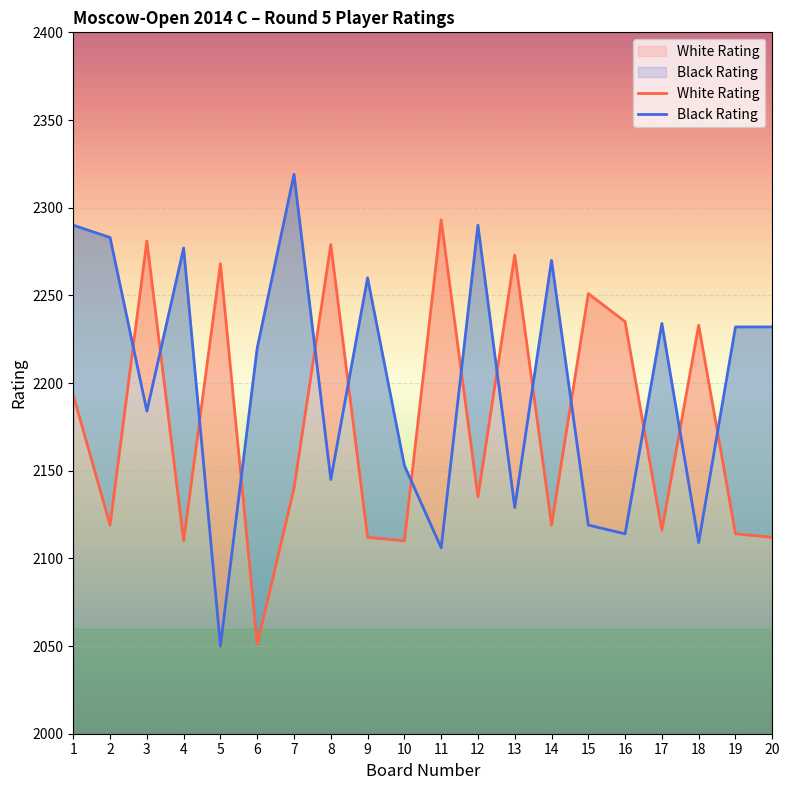

Rank the series at 9 from highest to lowest value.

Black Rating, White Rating